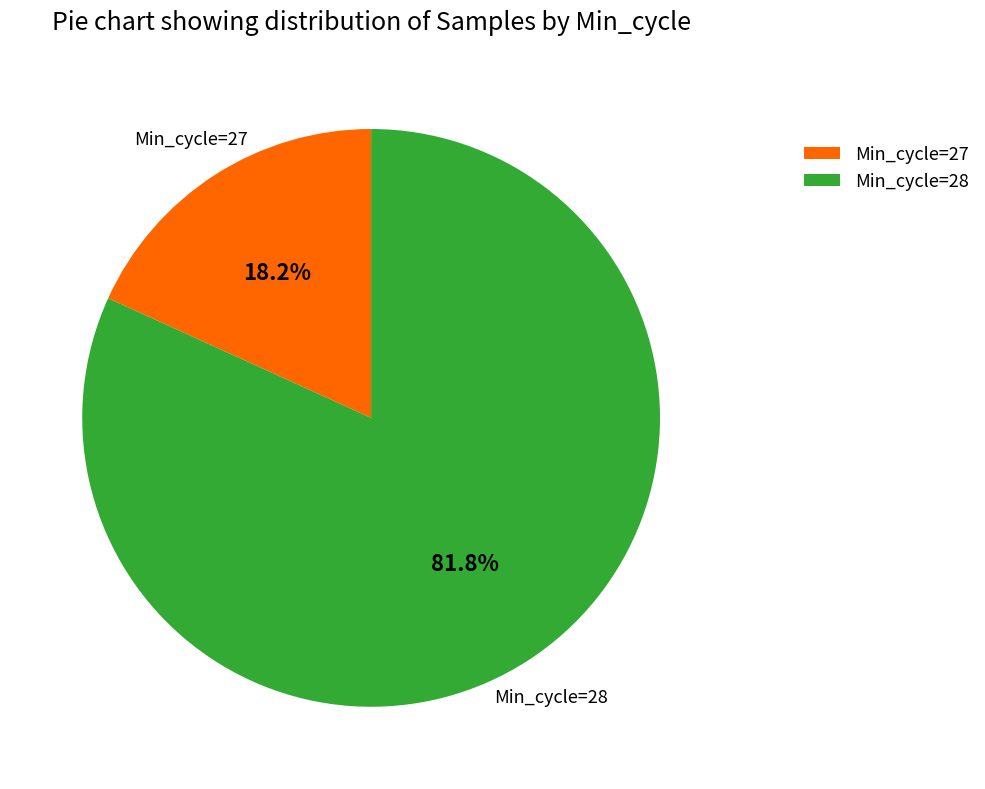

Approximately how many times larger is the value at Min_cycle=28 compared to Min_cycle=27?

4.5